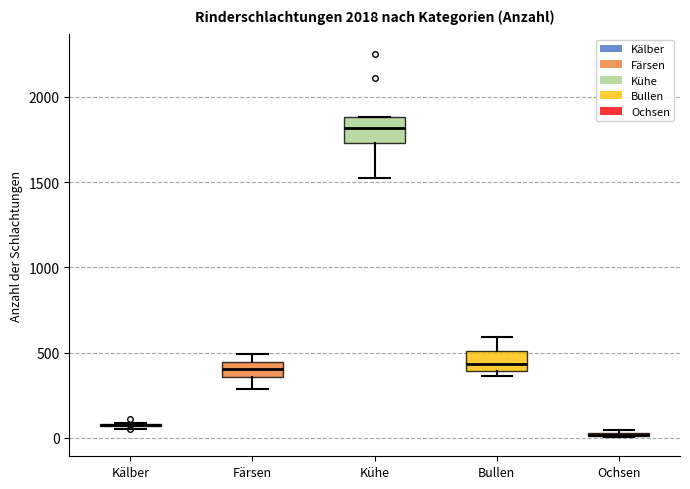

Reading left to right, transcribe this box plot: for each box, give where its median line is, the range the box spans, and where its two whiskers end, as read against the y-axis. The values are not printed on the chart, so give them approximately, as read against the axis.

Kälber: box collapsed to a line at 100, whiskers 50 to 100
Färsen: median 400, box 350 to 450, whiskers 300 to 500
Kühe: median 1800, box 1750 to 1900, whiskers 1550 to 1900
Bullen: median 450, box 400 to 500, whiskers 350 to 600
Ochsen: box collapsed to a line at 0, whiskers 0 to 50